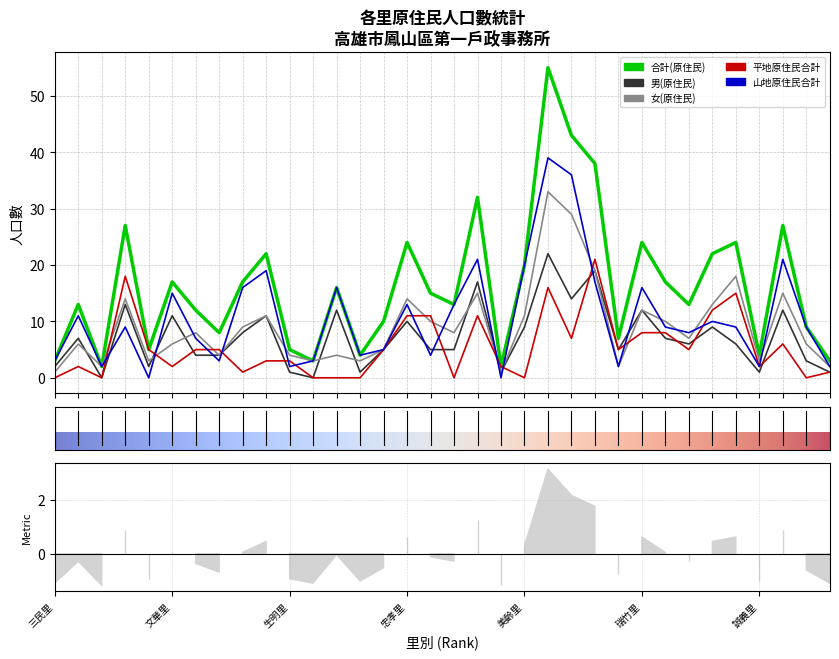

Is it true that 合計(原住民) equals 14 at 誠德里?

False